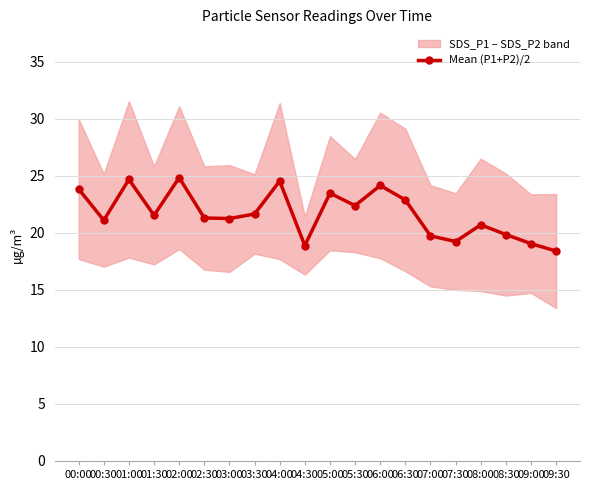

Where is the first local minimum?

00:30